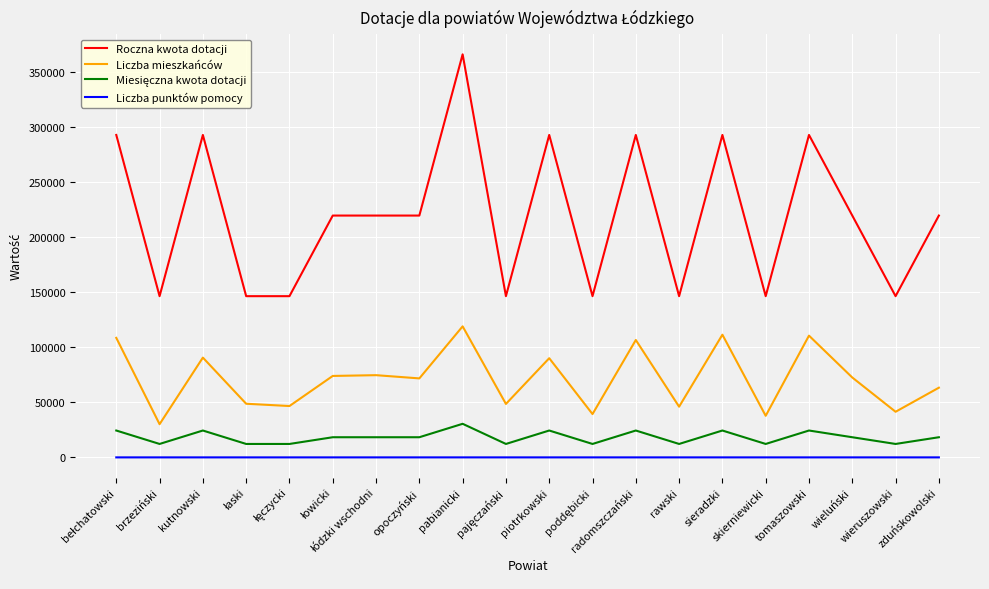

Which series has the largest range (max minus min)?

Roczna kwota dotacji